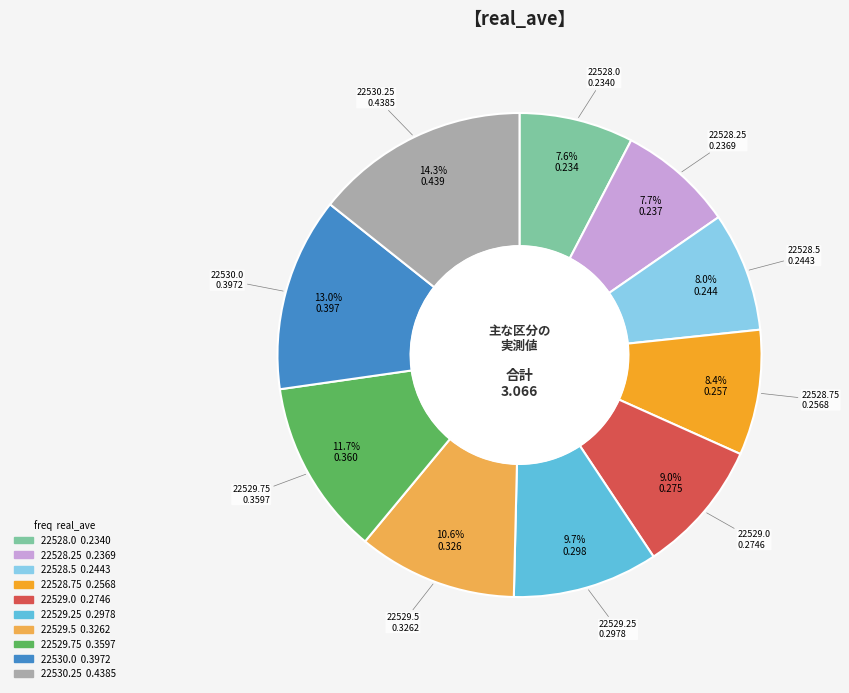

Do 22530.0 and 22528.75 together represent more than half of the pie?

No